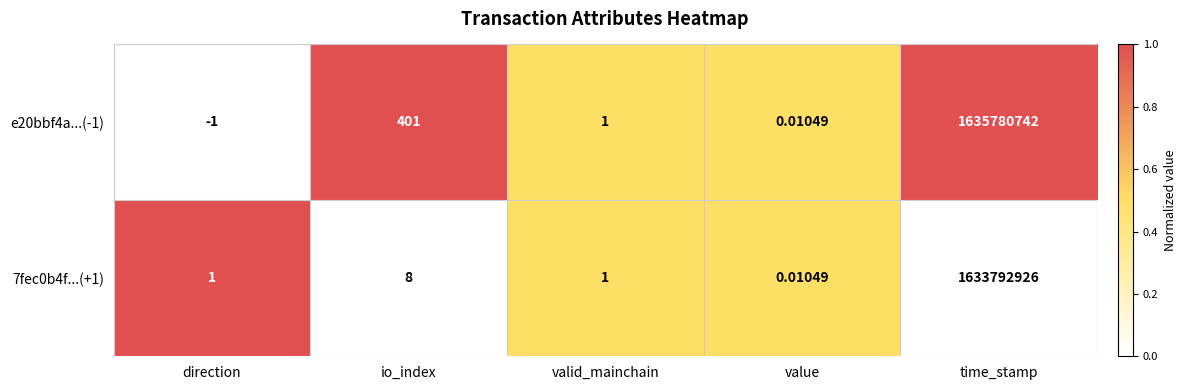

At which category is the sum across all series the highest?

time_stamp